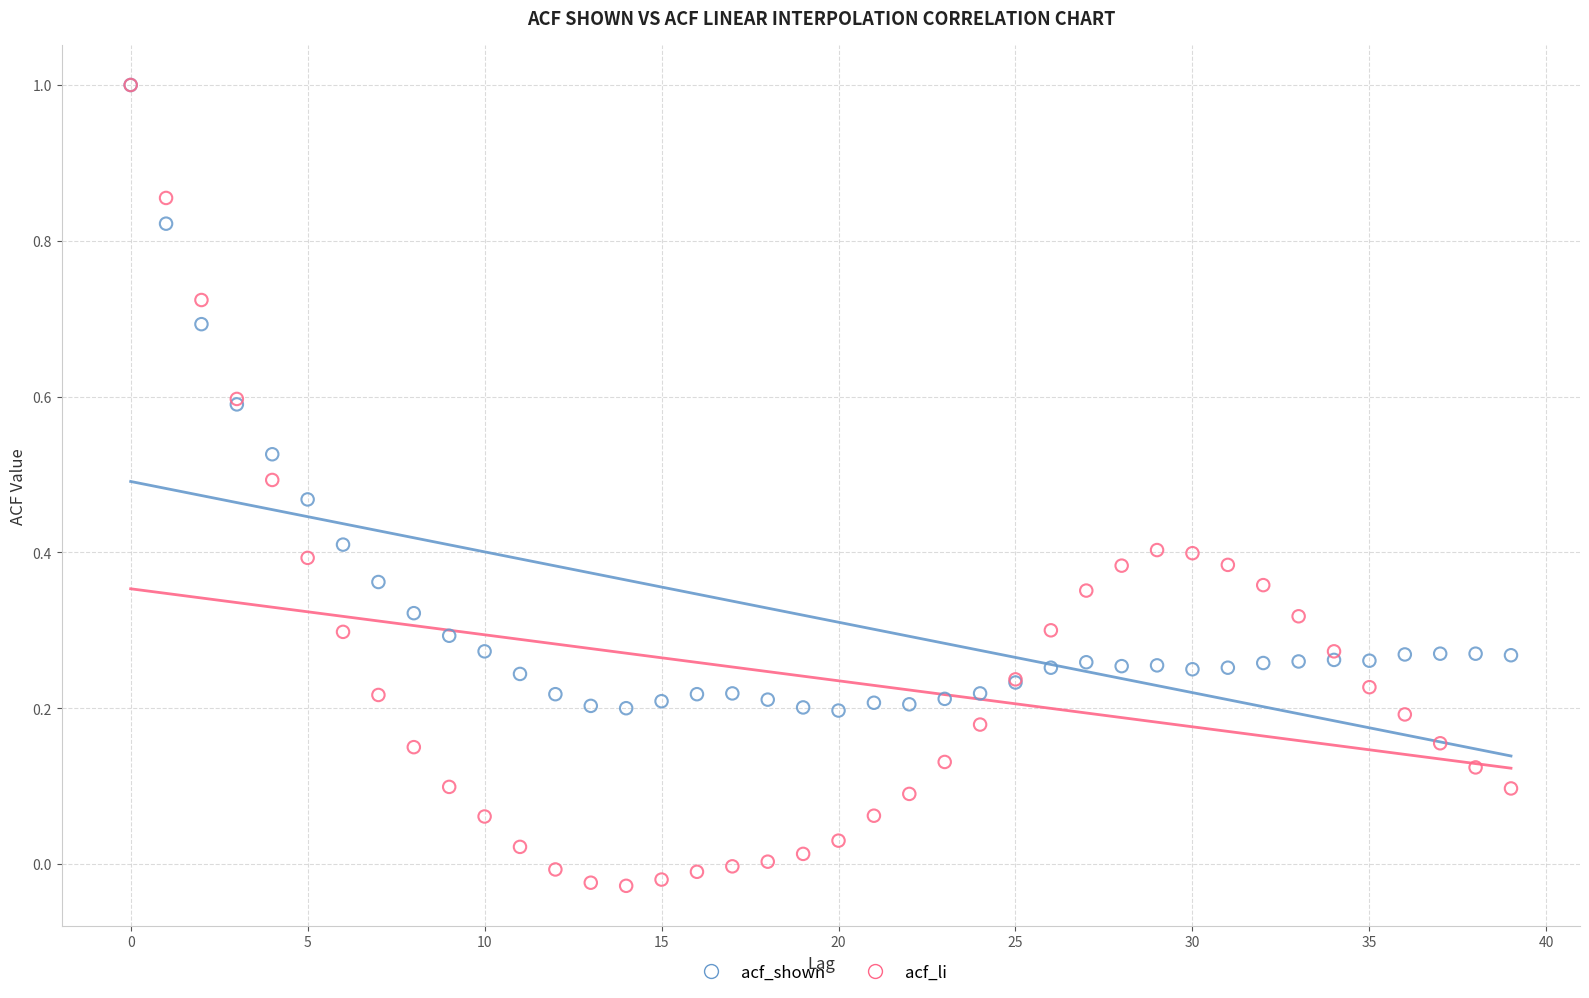

What are all the series names shown in the legend?

acf_shown, acf_li